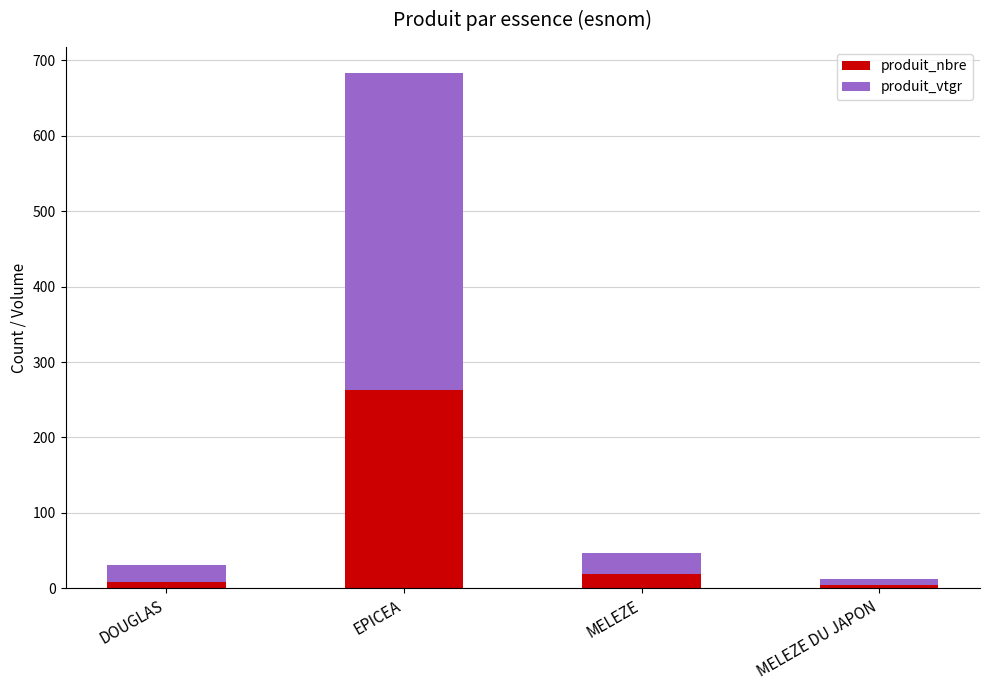

At which category is the sum across all series the highest?

EPICEA